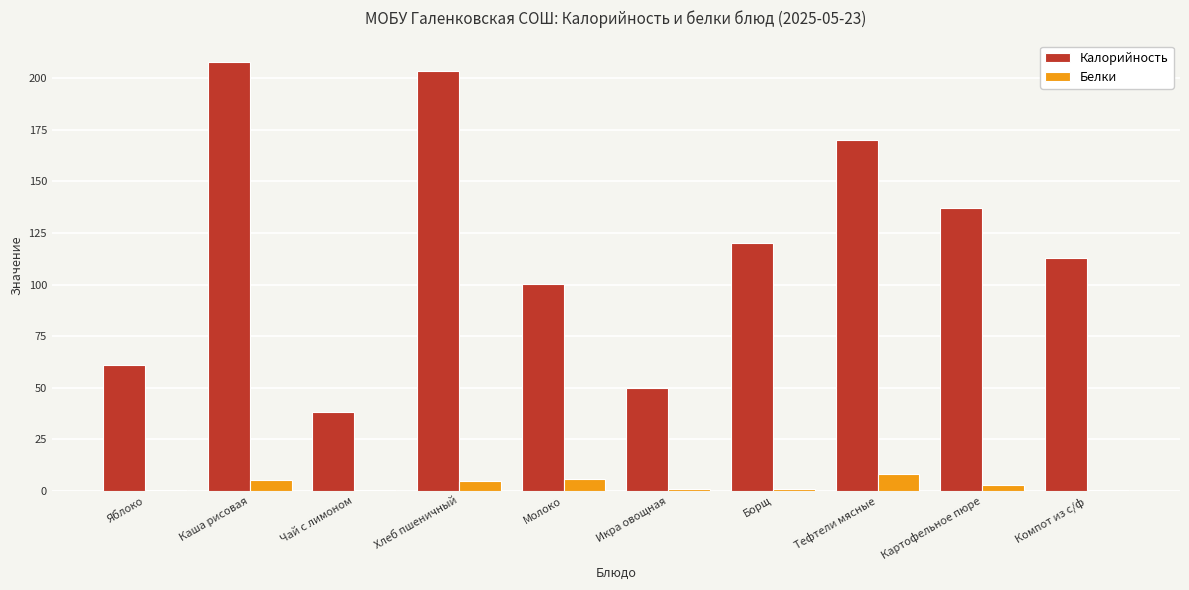

Between Каша рисовая and Компот из с/ф, which series saw the biggest shift?

Калорийность